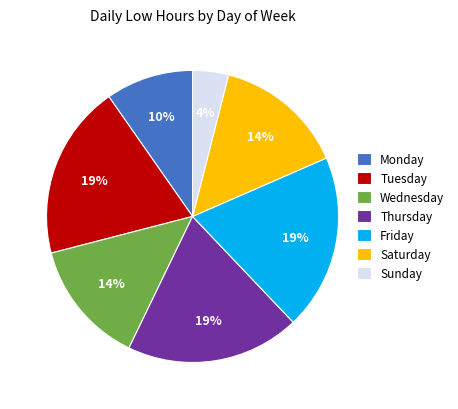

Do Tuesday and Thursday together represent more than half of the pie?

No